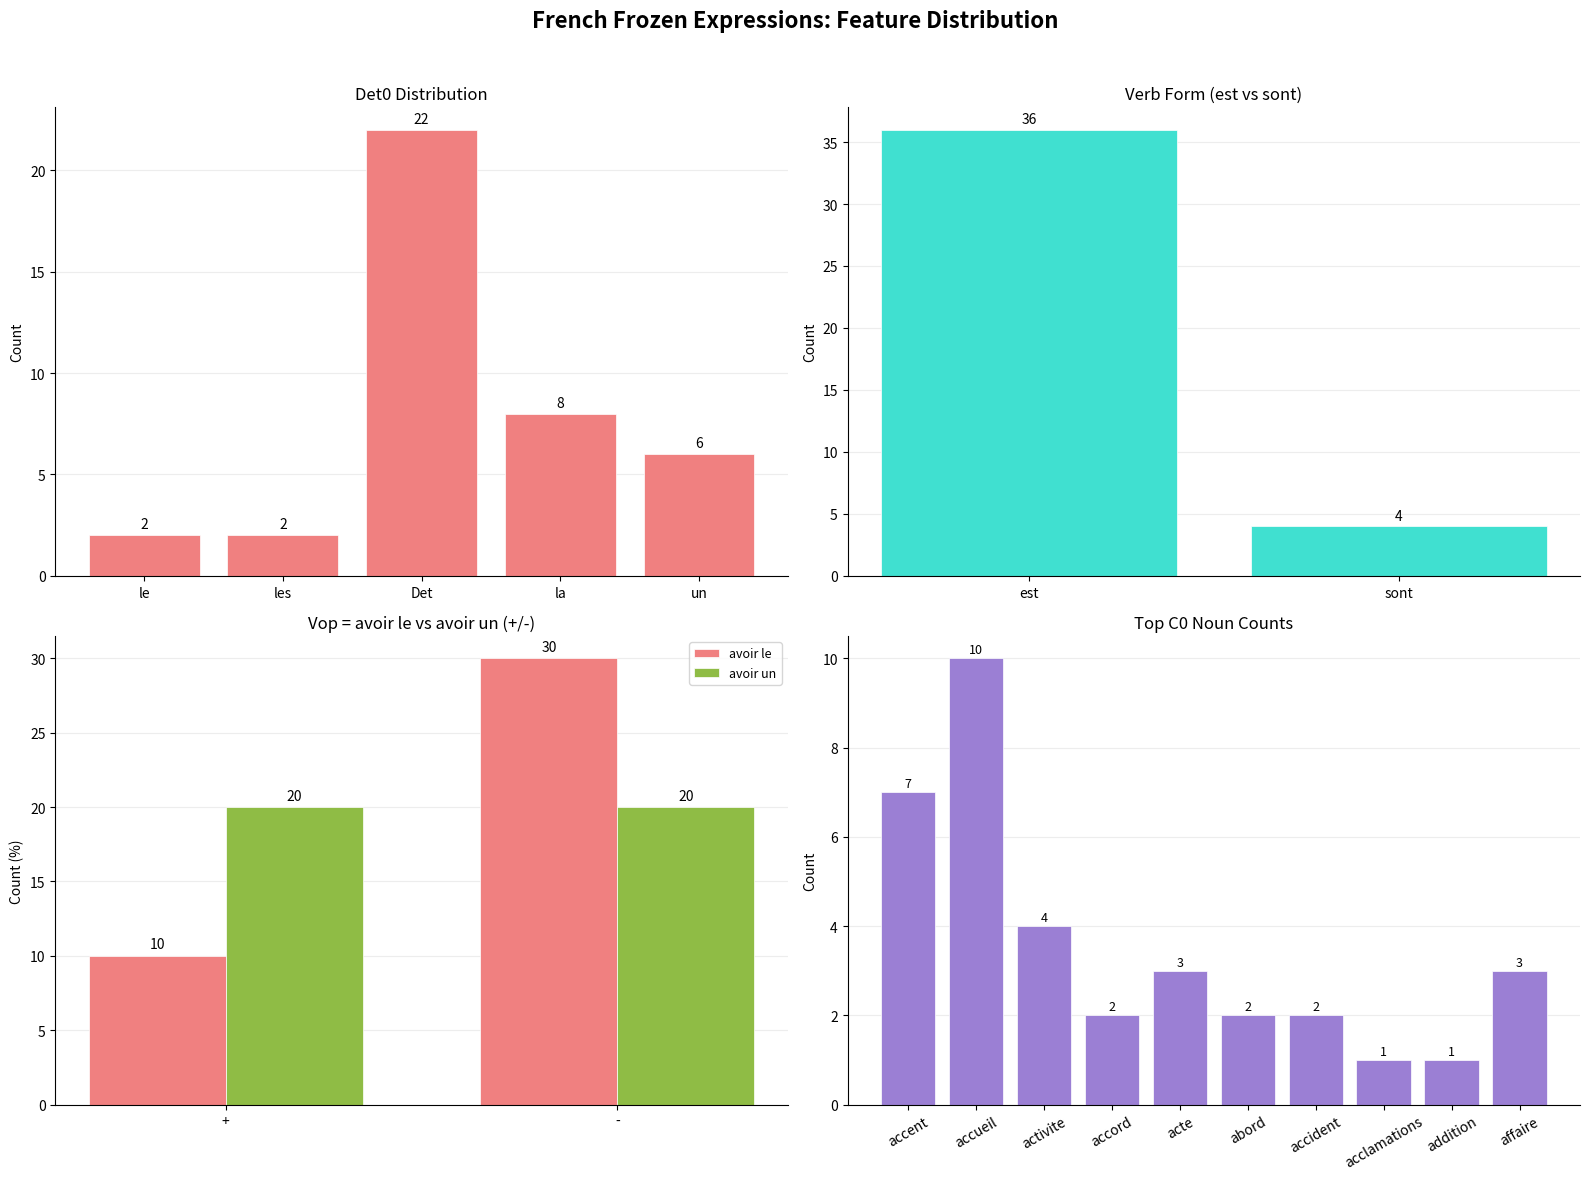

How many data points does each series have?

5